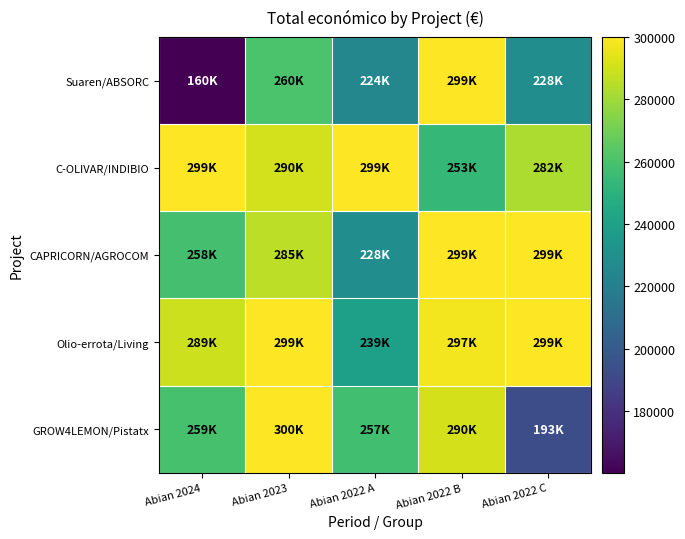

Reading left to right, list all the values displayed in this chart.

Suaren/ABSORC: Abian 2024=160226	Abian 2023=260325	Abian 2022 A=224878	Abian 2022 B=299997	Abian 2022 C=228516
C-OLIVAR/INDIBIO: Abian 2024=299900	Abian 2023=290328	Abian 2022 A=299938	Abian 2022 B=253495	Abian 2022 C=282580
CAPRICORN/AGROCOM: Abian 2024=258704	Abian 2023=285912	Abian 2022 A=228922	Abian 2022 B=299800	Abian 2022 C=299913
Olio-errota/Living: Abian 2024=289231	Abian 2023=299601	Abian 2022 A=239073	Abian 2022 B=297409	Abian 2022 C=299986
GROW4LEMON/Pistatx: Abian 2024=259249	Abian 2023=300000	Abian 2022 A=257770	Abian 2022 B=290983	Abian 2022 C=193149